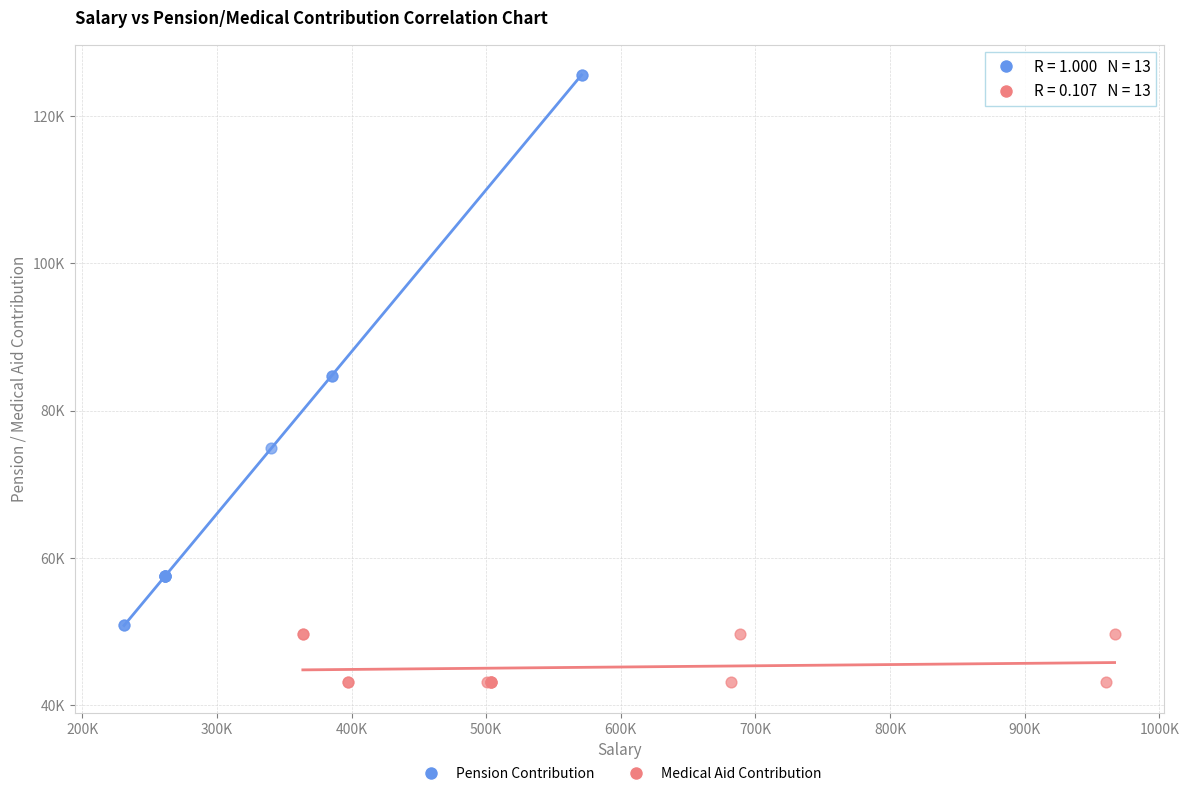

Which series has the largest Y range (max minus min)?

Pension Contribution